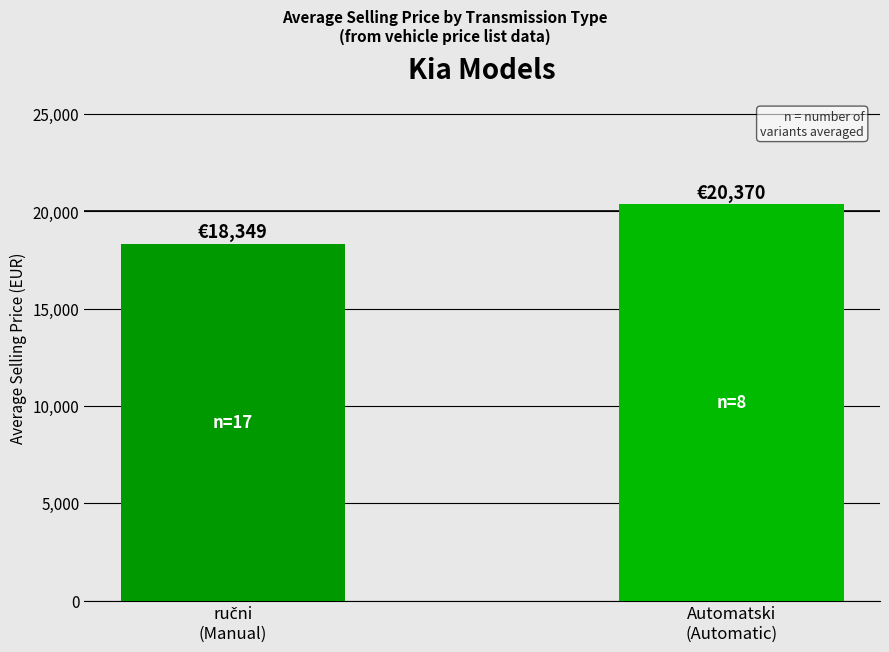

How many values are below 20369?

1